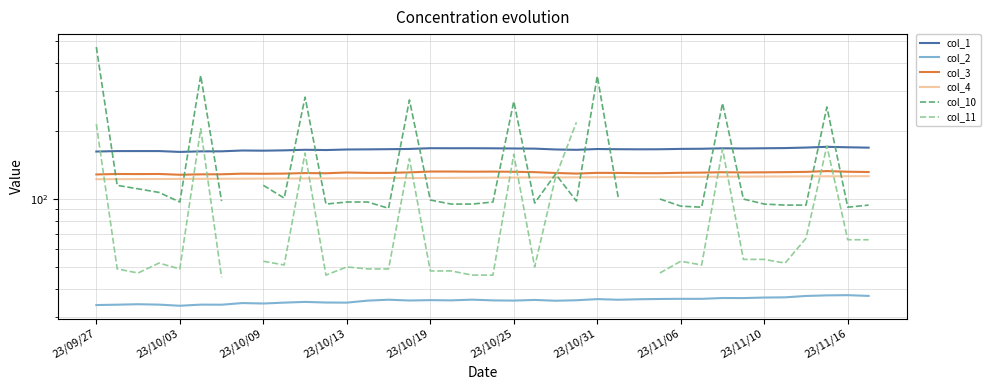

At which category is the sum across all series the highest?

23/09/27